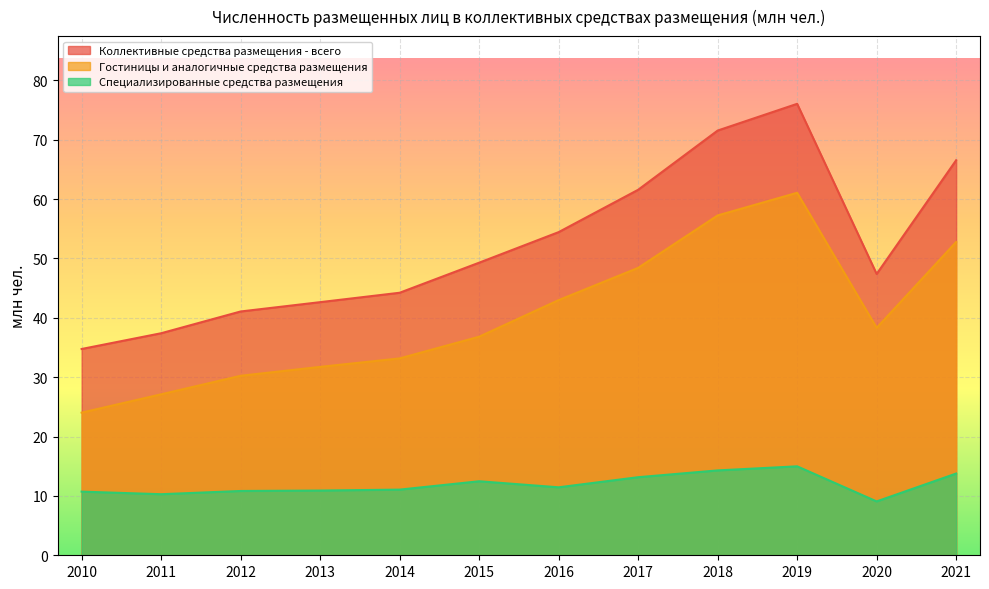

How many lines are shown in the chart?

3